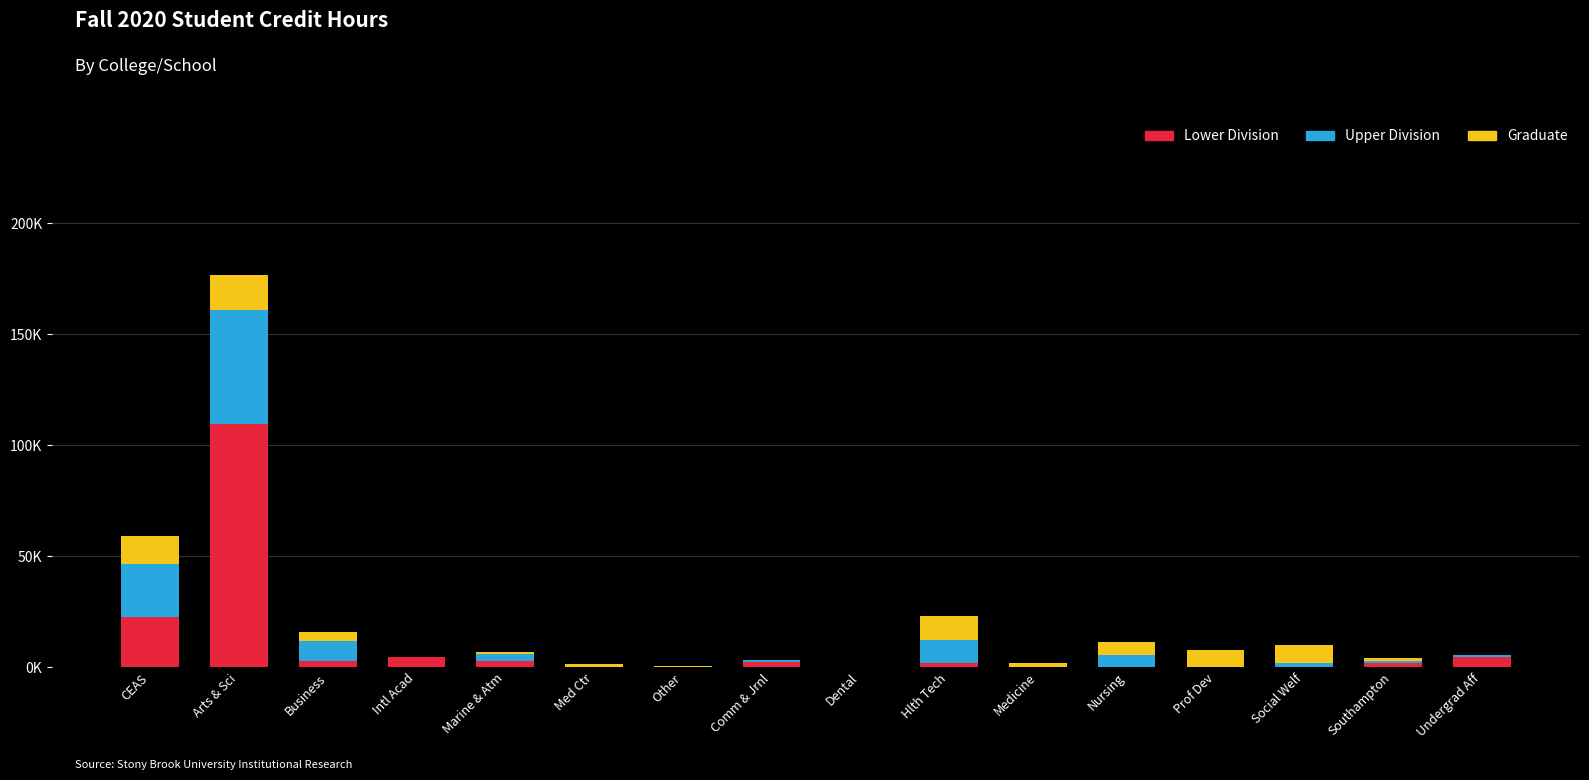

What are all the series names shown in the legend?

Lower Division, Upper Division, Graduate